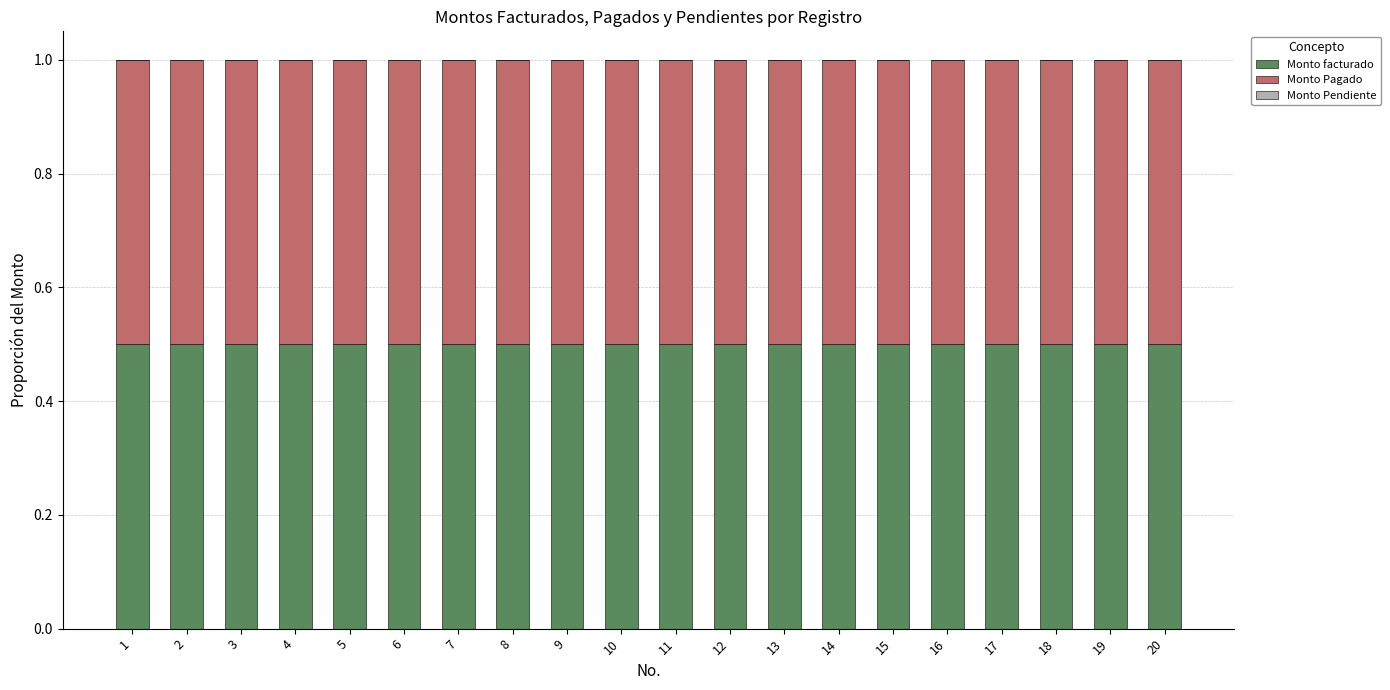

The Monto Pendiente series shows 0.0 at 18. True or false?

True